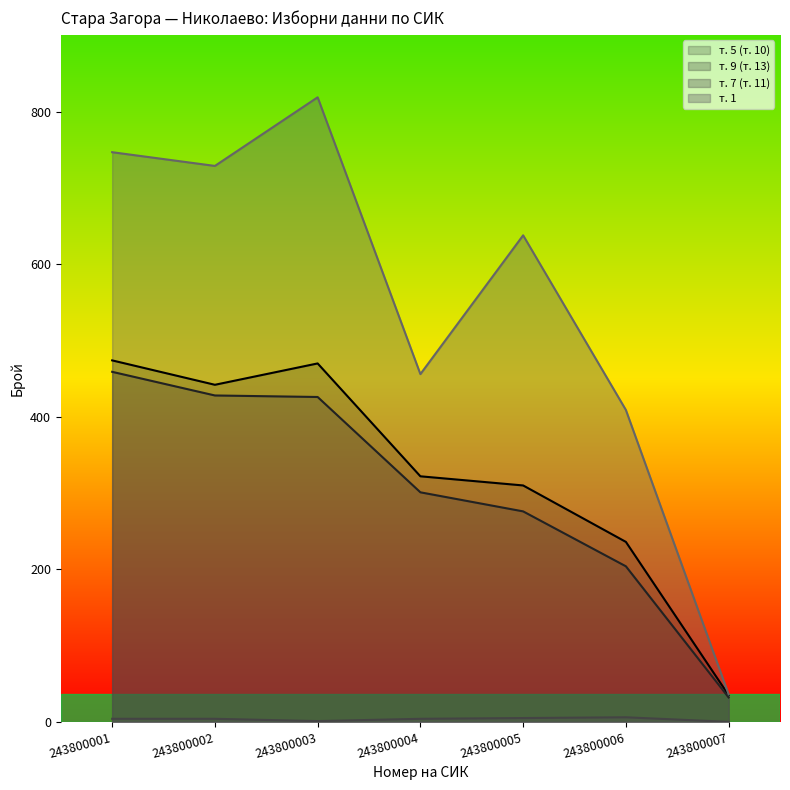

What value does the т. 7 (т. 11) series have at 243800005?

5